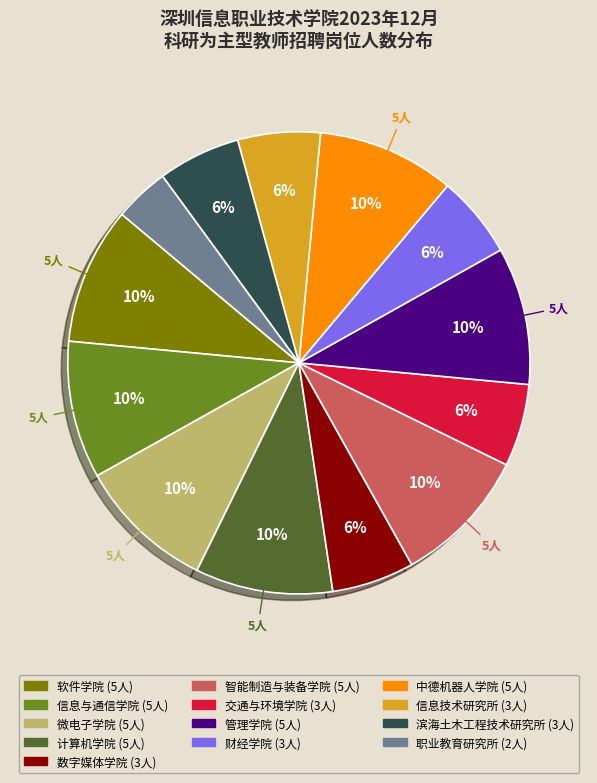

Approximately how many times larger is the value at 数字媒体学院 compared to 信息与通信学院?

0.6